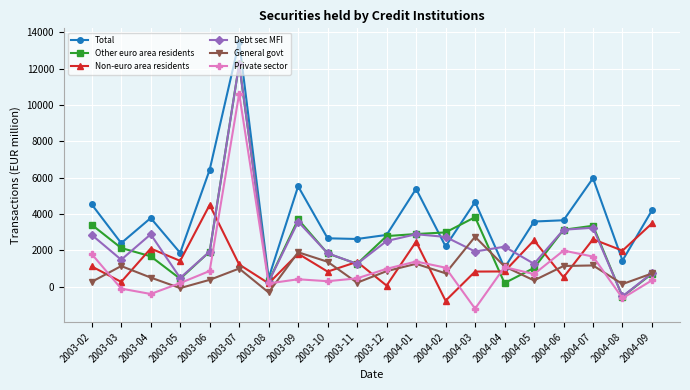

The Non-euro area residents series shows 836 at 2004-03. True or false?

True